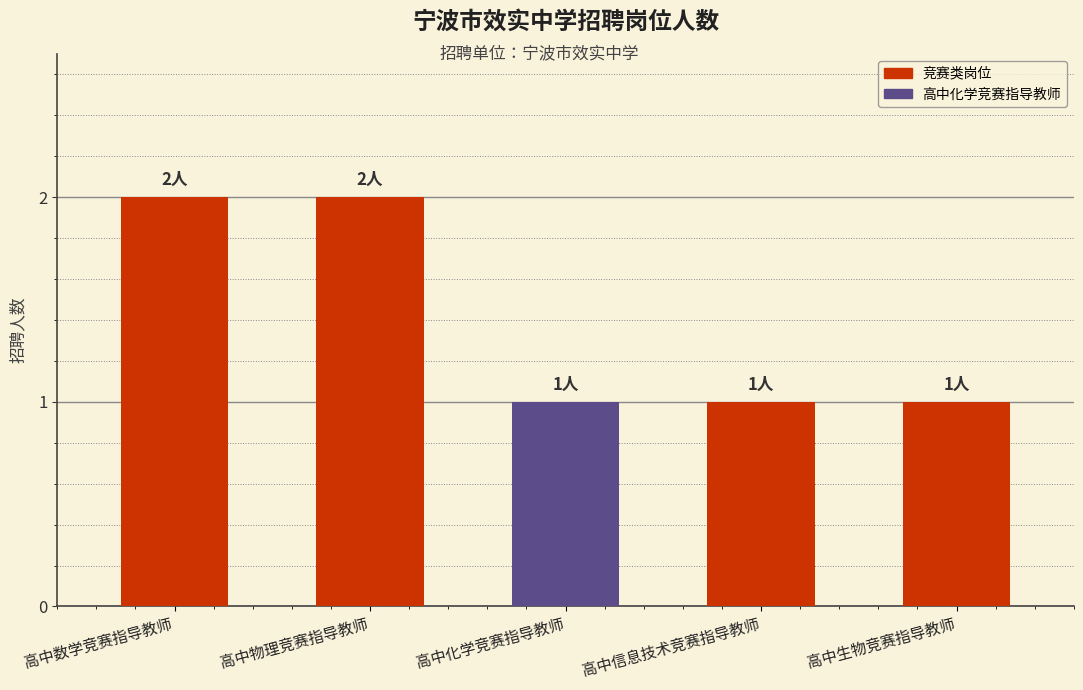

How many values are between 1 and 2?

5